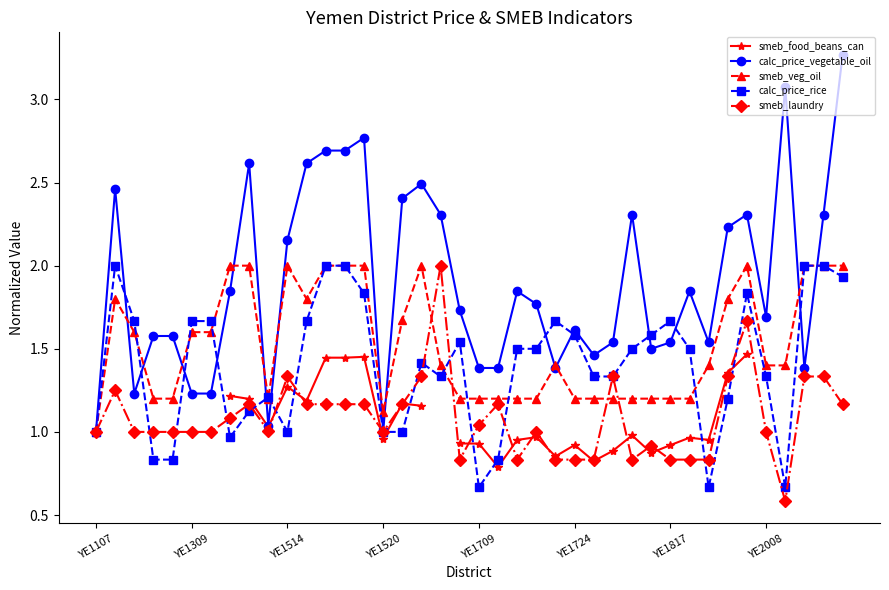

What is the highest value of the smeb_veg_oil series?

2.0